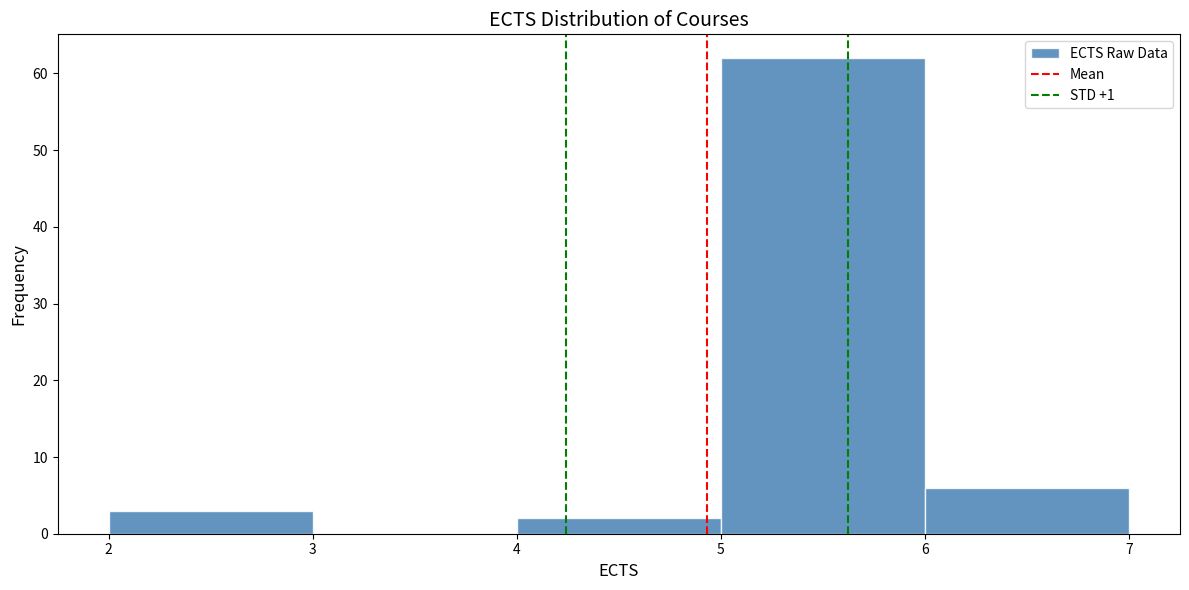

How tall is the bar that spans 6 to 7 on the x-axis? The values are not printed on the chart, so give them approximately, as read against the axis.

6